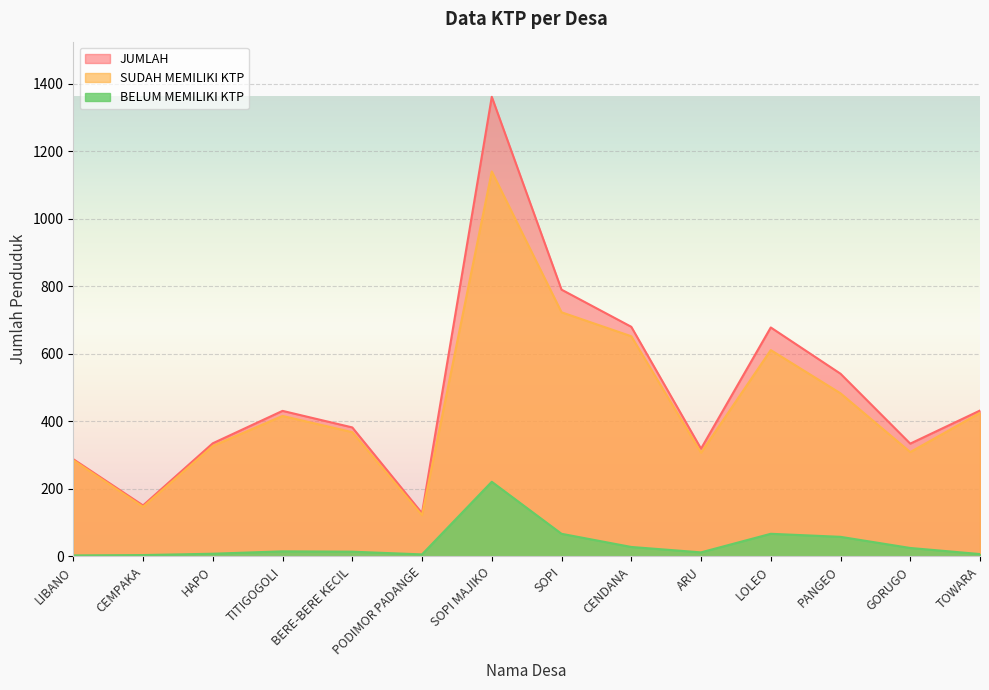

In SUDAH MEMILIKI KTP, how many points are lower than both neighbors (excluding endpoints)?

4